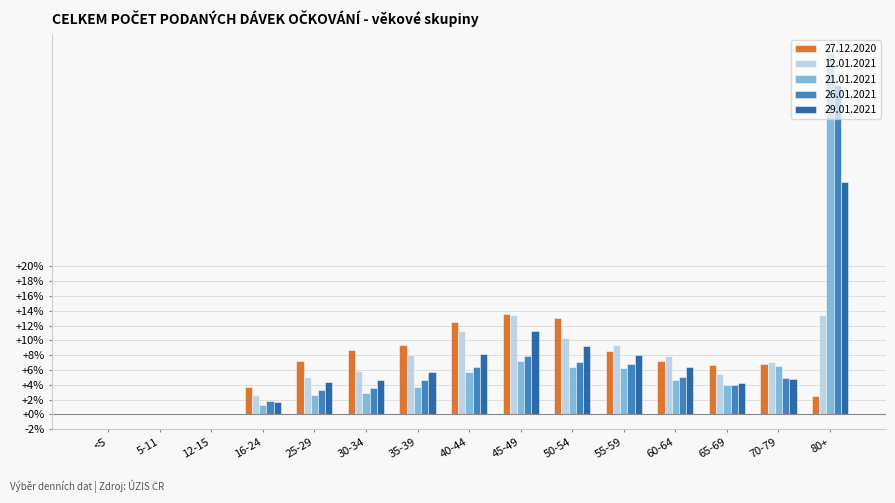

Which category has the highest value in the 26.01.2021 series?

80+